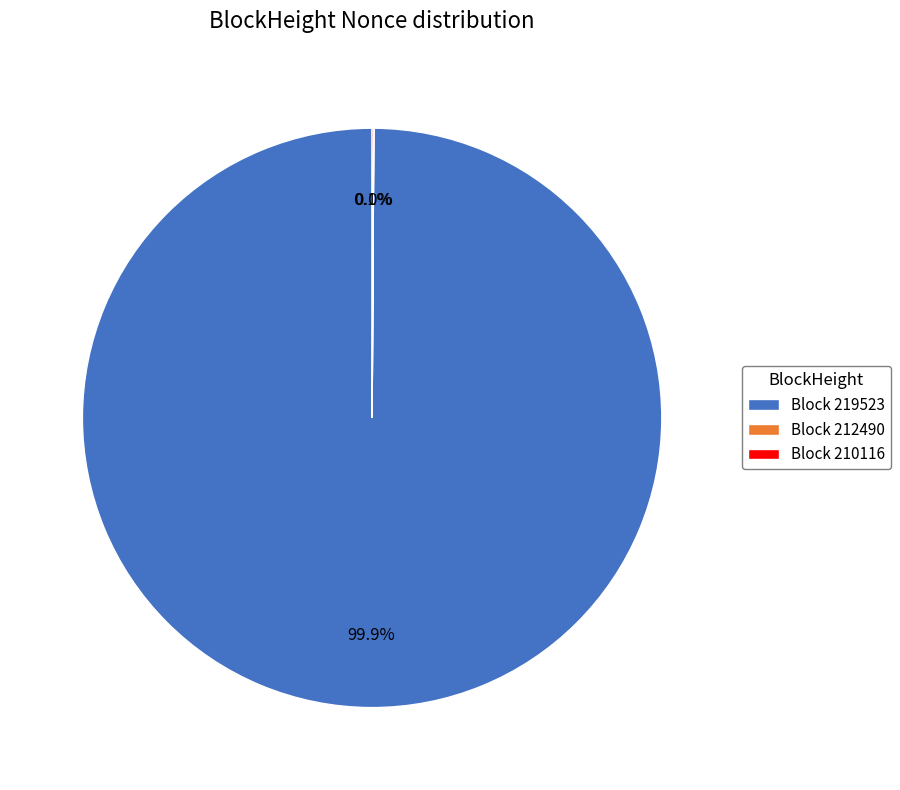

Which category accounts for the majority?

Block 219523